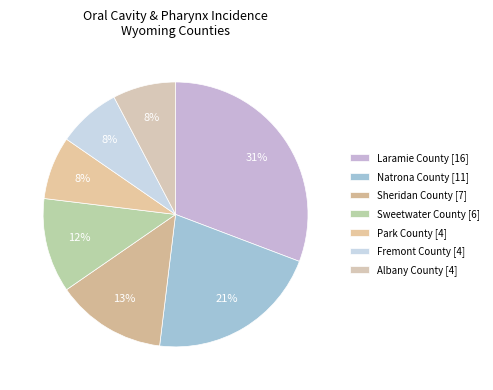

How many slices are in this pie chart?

7